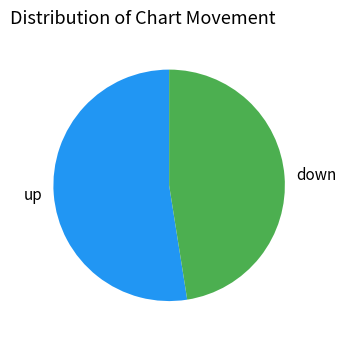

Which category has the biggest portion of the pie?

up